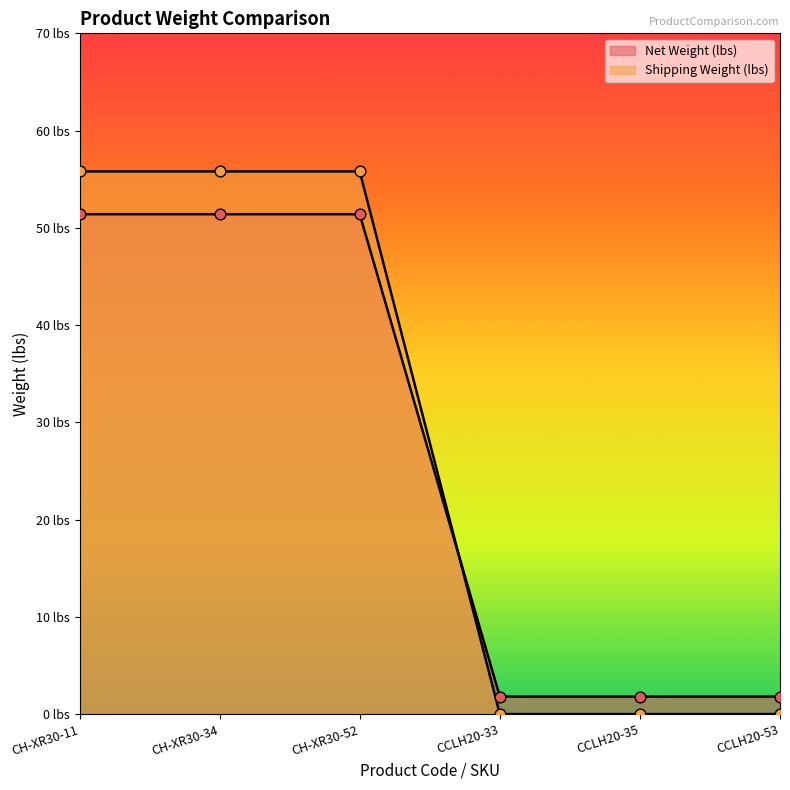

At which category is the sum across all series the highest?

CH-XR30-11